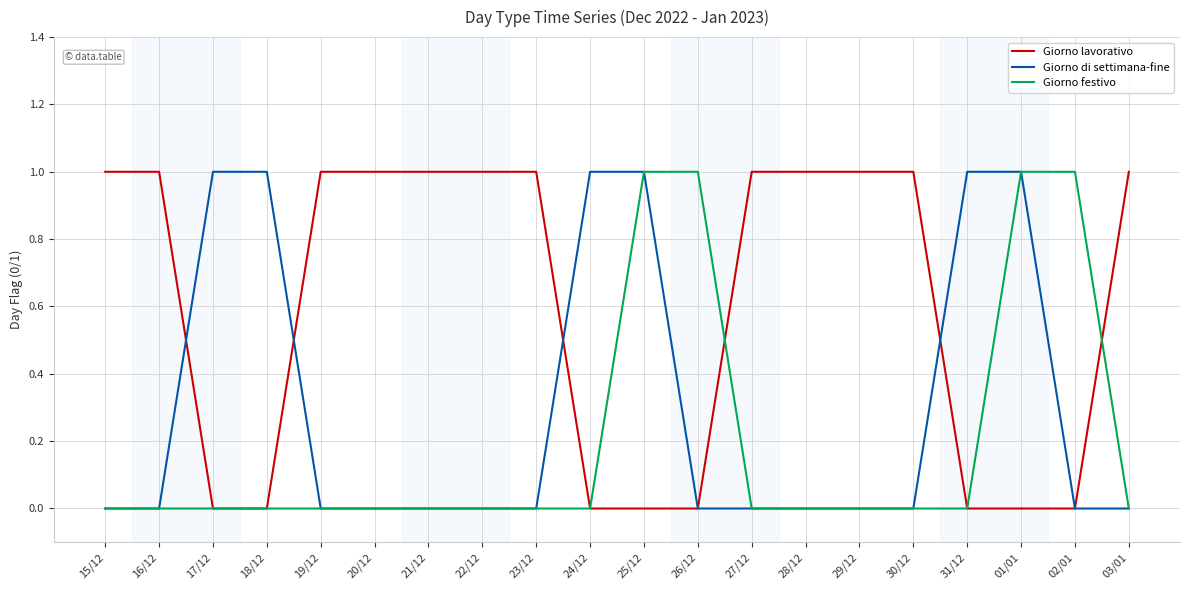

Which series has the largest total across all categories?

Giorno lavorativo